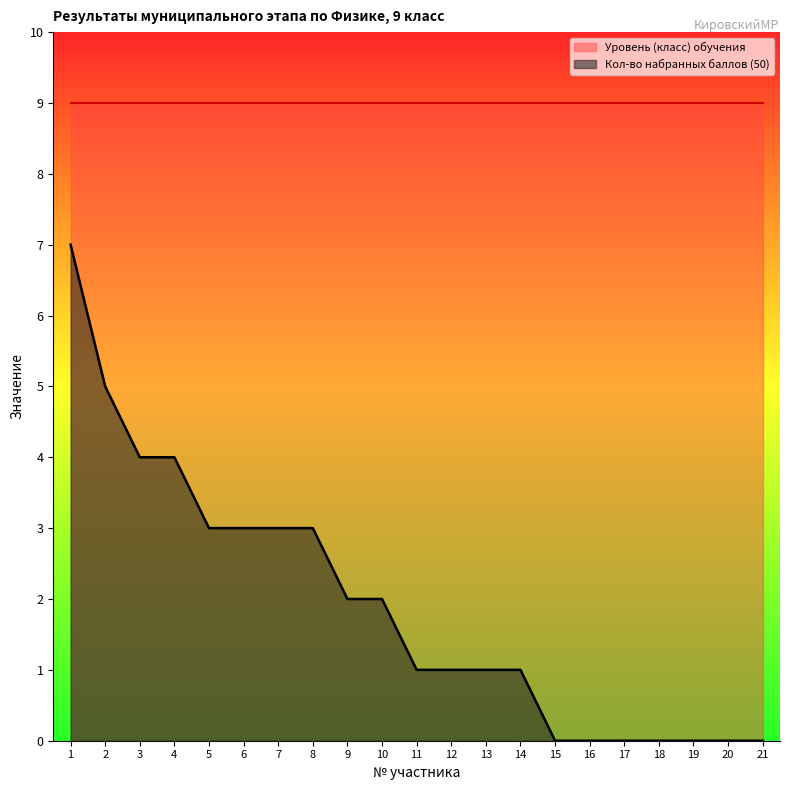

List the labels in order of value, largest first.

1, 2, 3, 4, 5, 6, 7, 8, 9, 10, 11, 12, 13, 14, 15, 16, 17, 18, 19, 20, 21